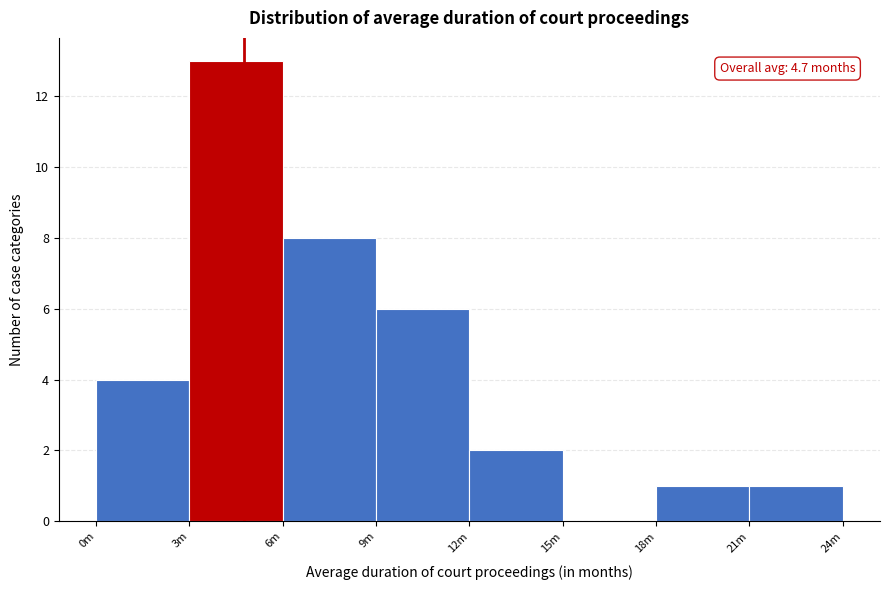

Reading left to right, list all the values displayed in this chart.

0m=4	3m=13	6m=8	9m=6	12m=2	15m=0	18m=1	21m=1